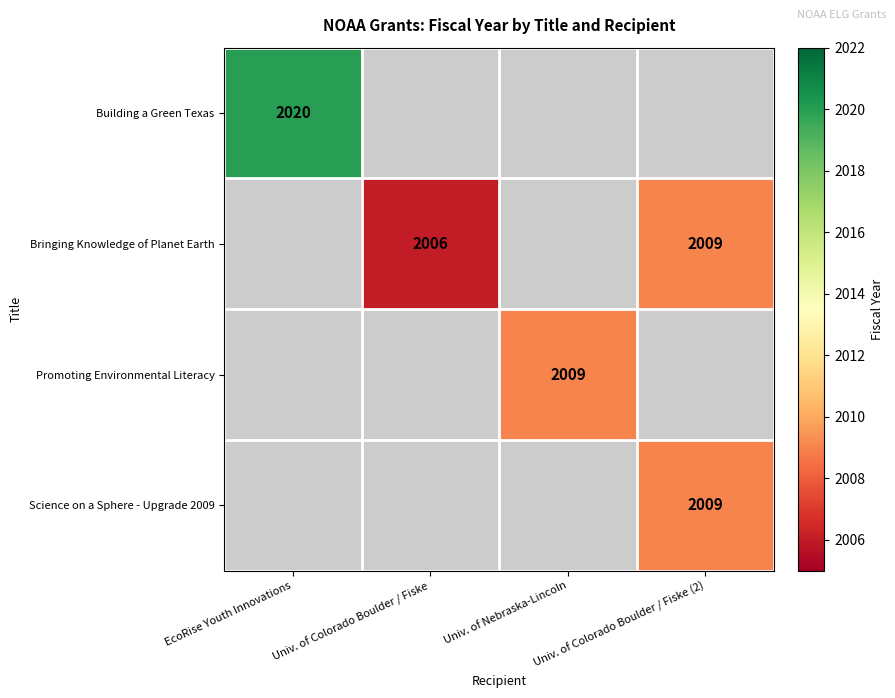

What is the sum of the Bringing Knowledge of Planet Earth values at Univ. of Colorado Boulder / Fiske and Univ. of Colorado Boulder / Fiske (2)?

4015